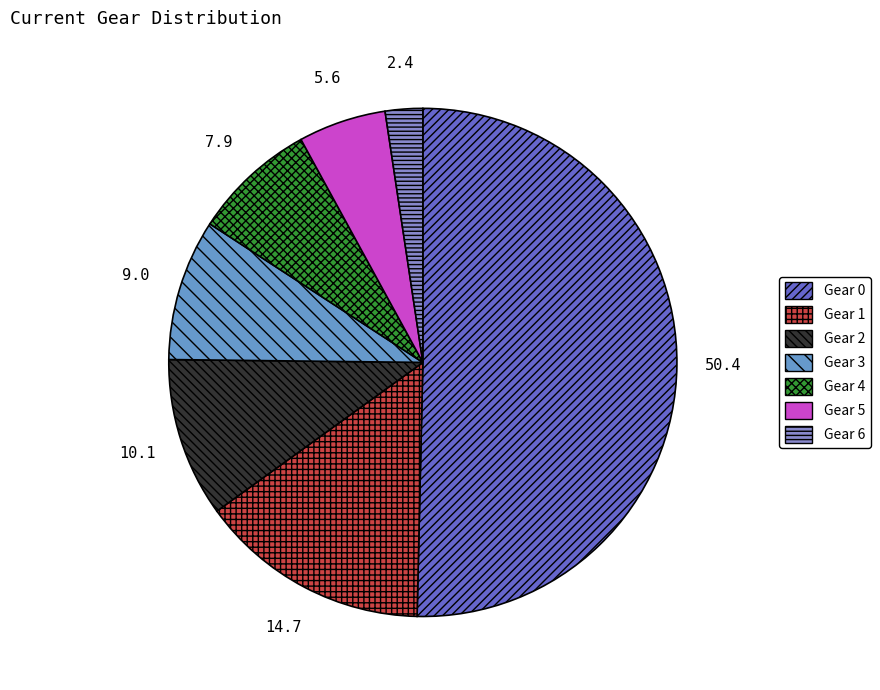

How many segments does this pie chart have?

7